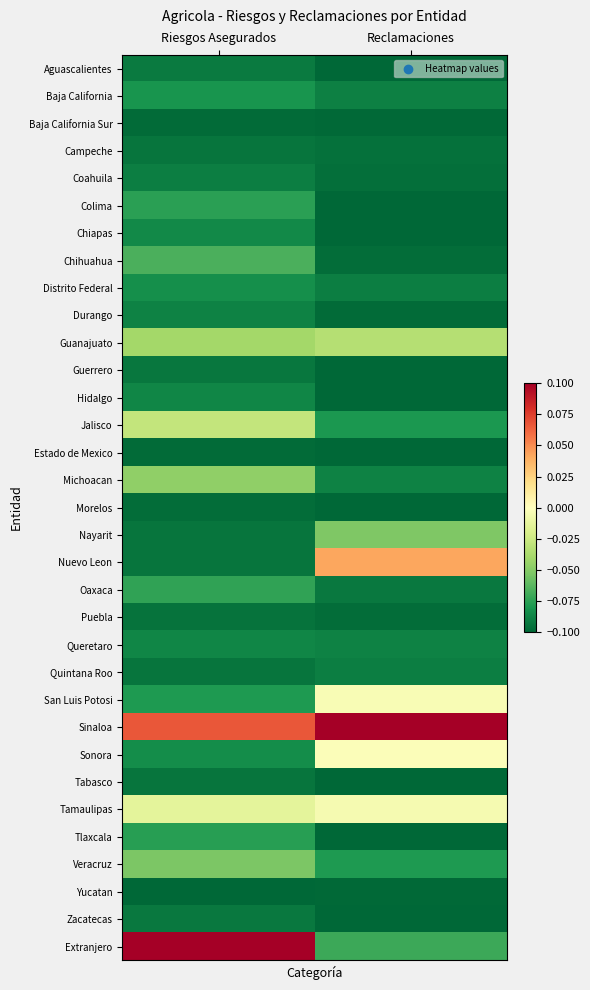

What is the maximum value shown in the chart?

0.1